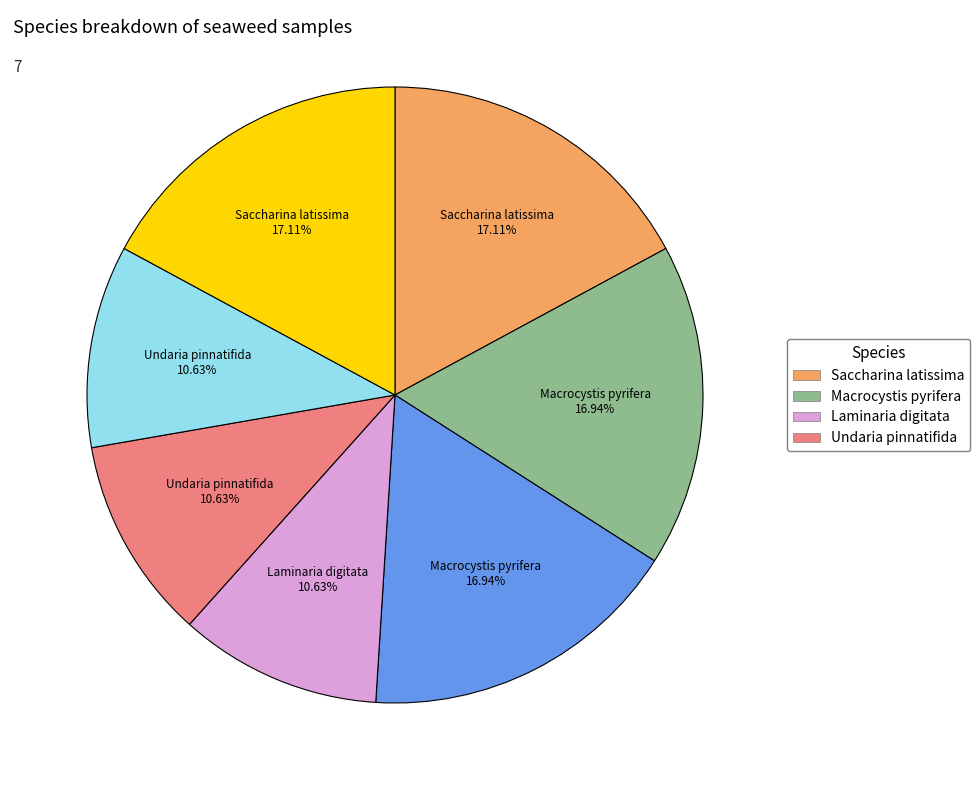

Is there a majority slice in this chart?

No